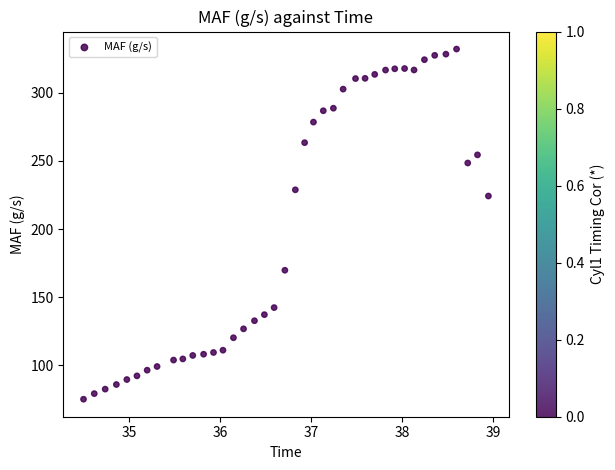

What Y value in the scatter plot is closest to 203?

224.2